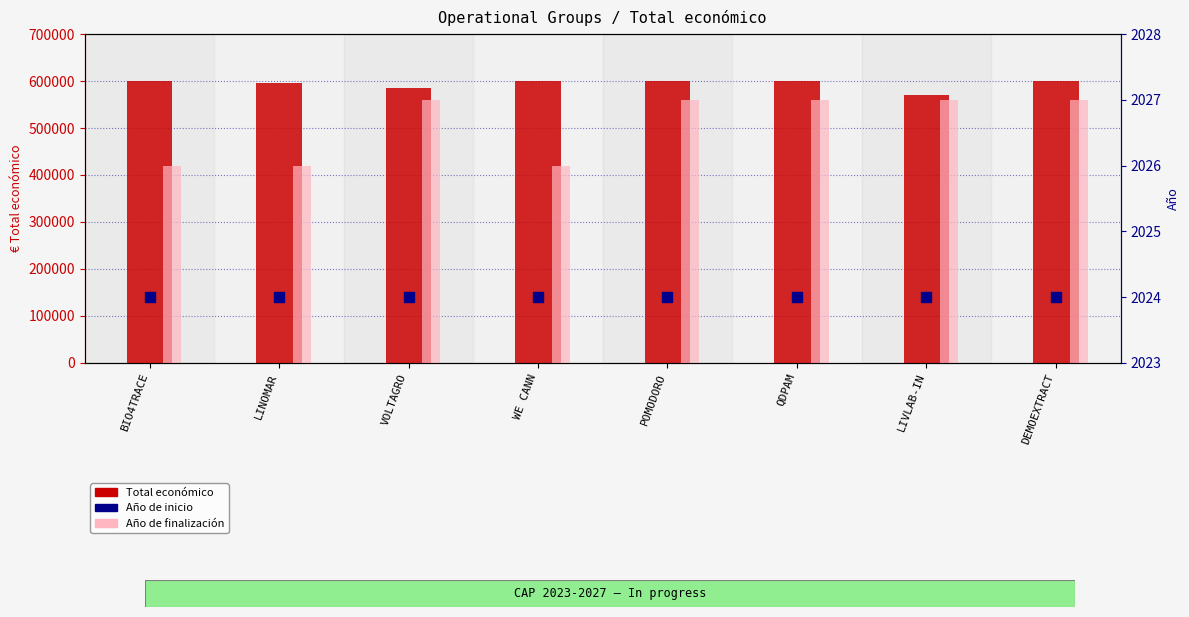

Which series has the largest total across all categories?

Total económico